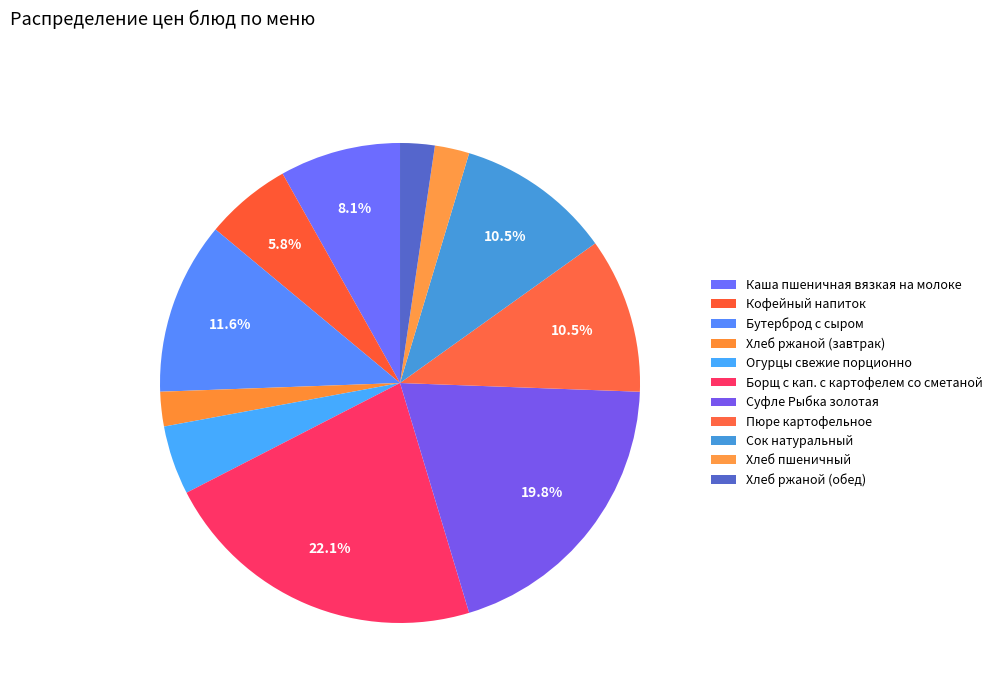

How many slices are in this pie chart?

11